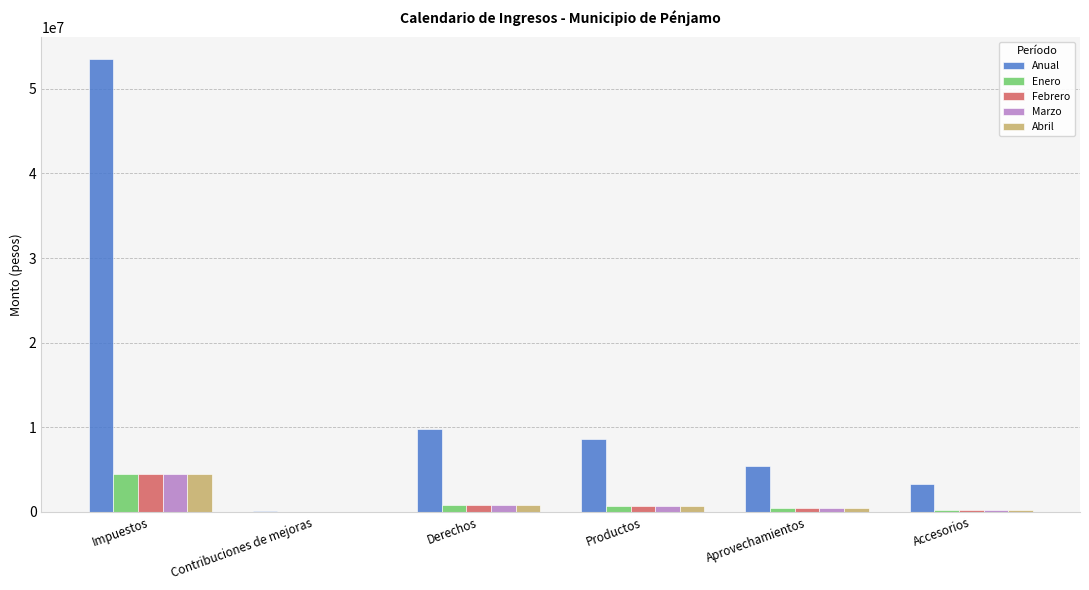

What is the sum of all Febrero values?

6730437.0